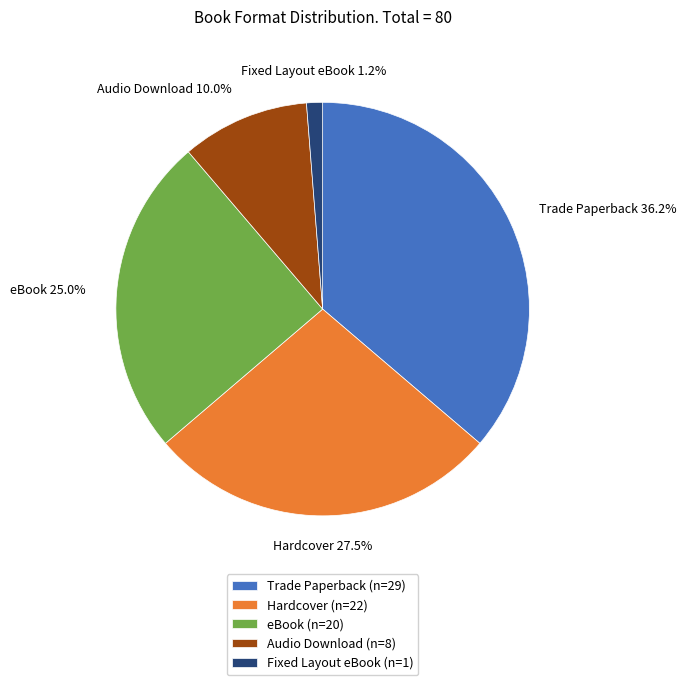

Which category has the biggest portion of the pie?

Trade Paperback